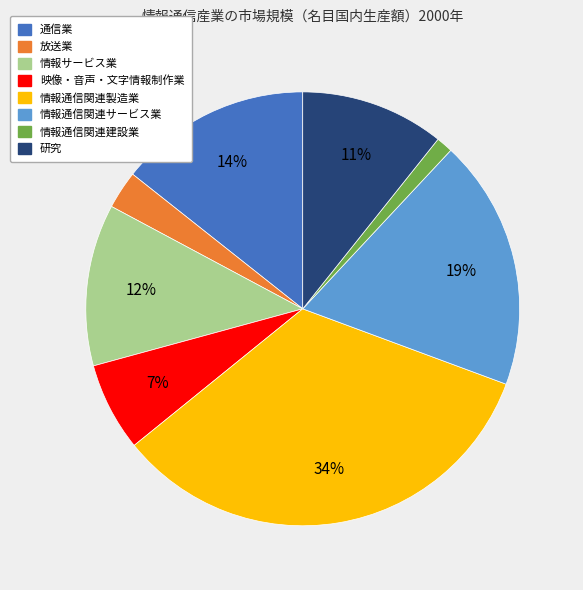

Do 放送業 and 情報通信関連サービス業 together represent more than half of the pie?

No